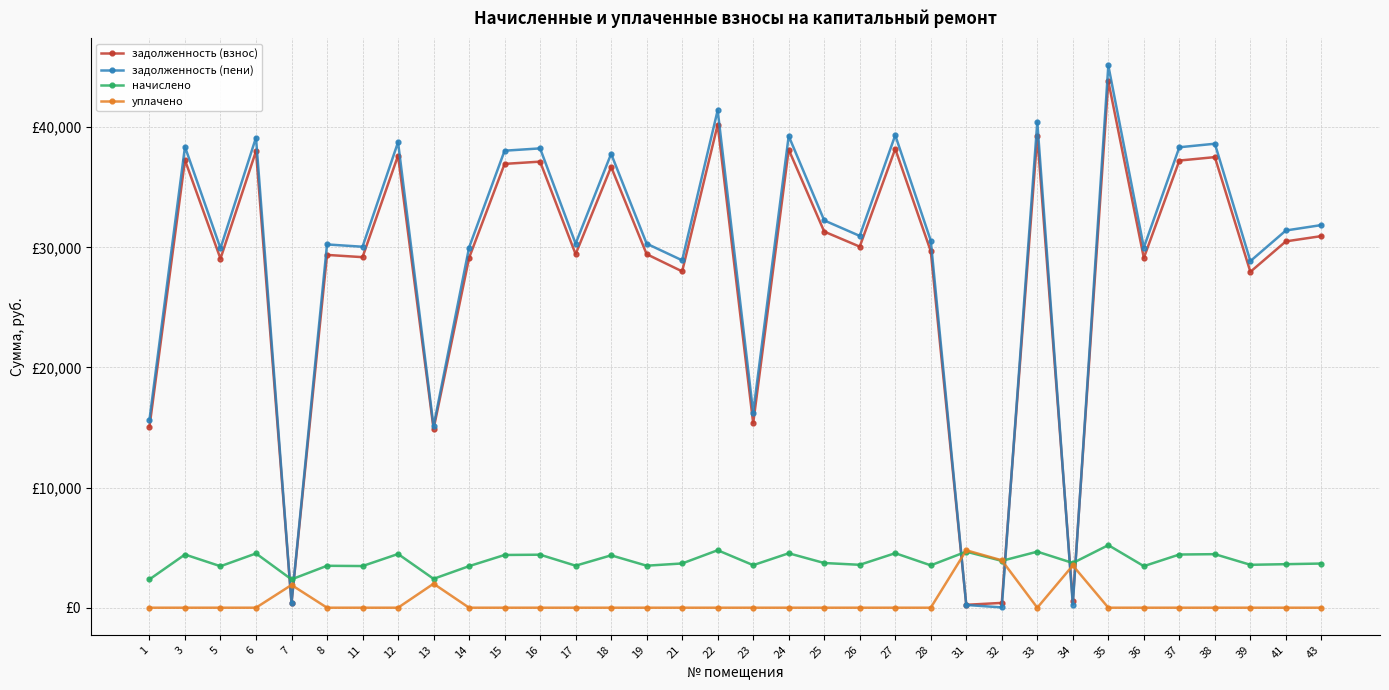

Which series changed the most between 7 and 14?

задолженность (пени)